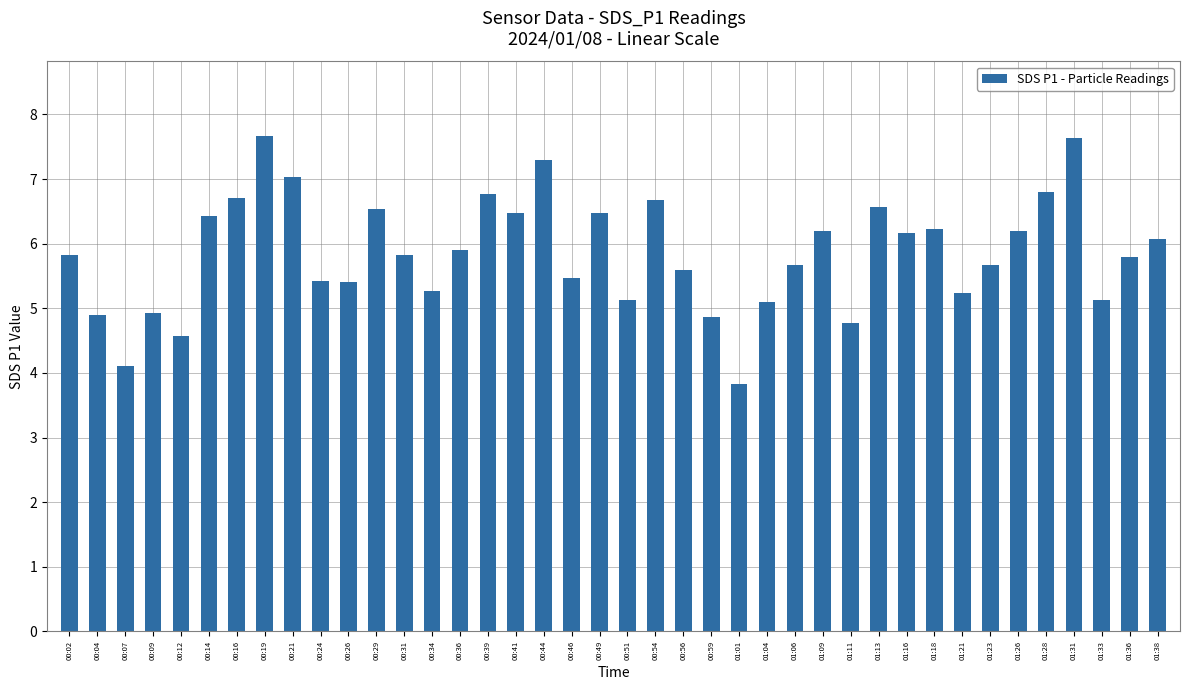

What is the maximum value shown in the chart?

7.7